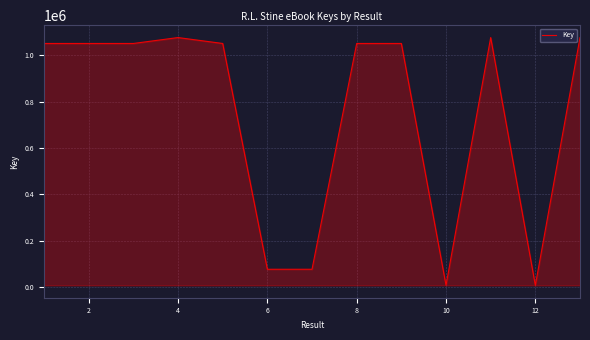

What is the maximum value shown in the chart?

1076306